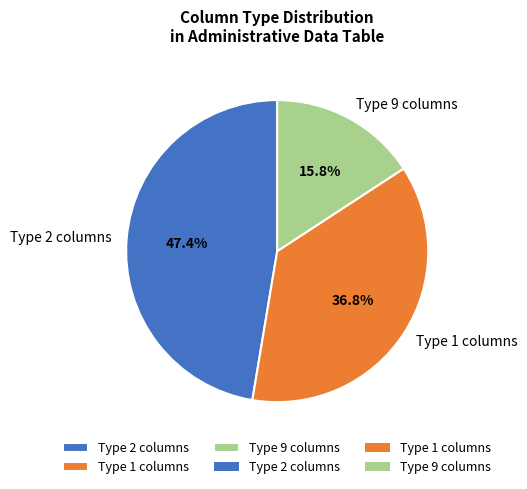

Does Type 2 columns represent more than half of the total?

No